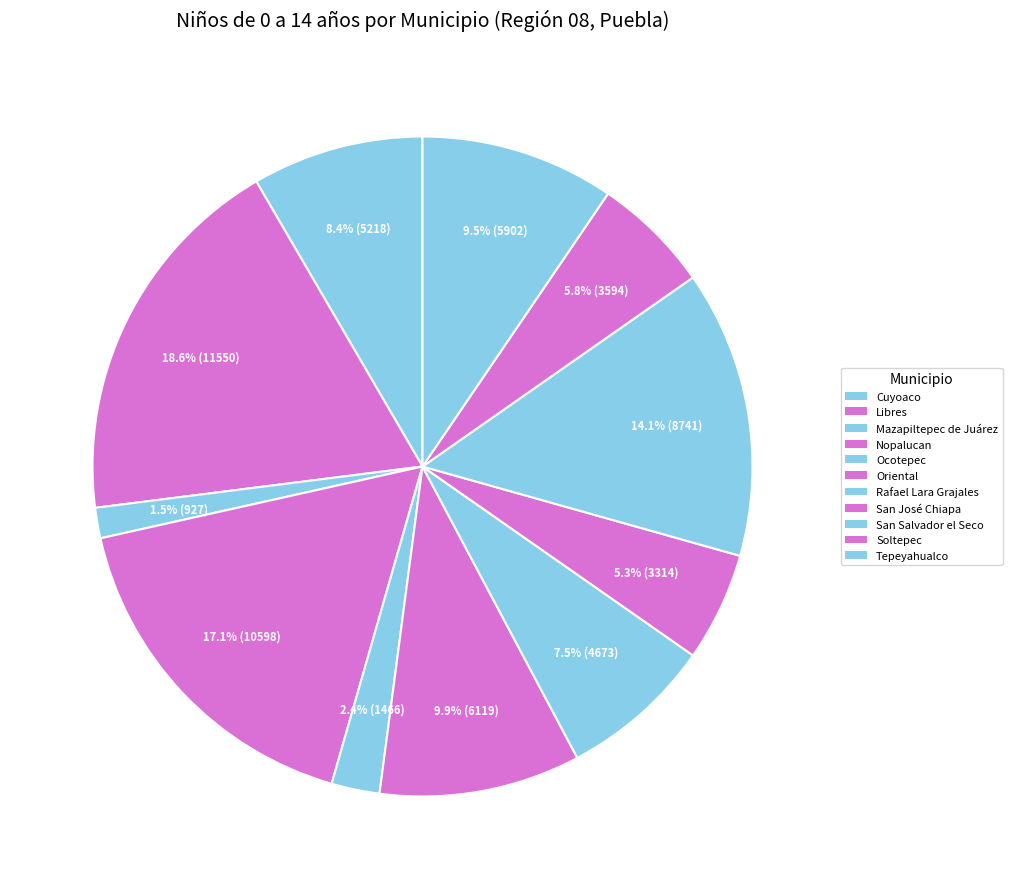

How many segments does this pie chart have?

11